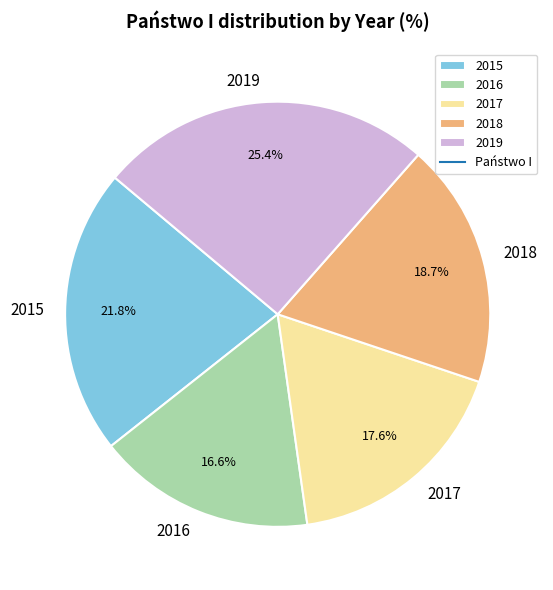

Rank the categories by value from highest to lowest.

2019, 2015, 2018, 2017, 2016